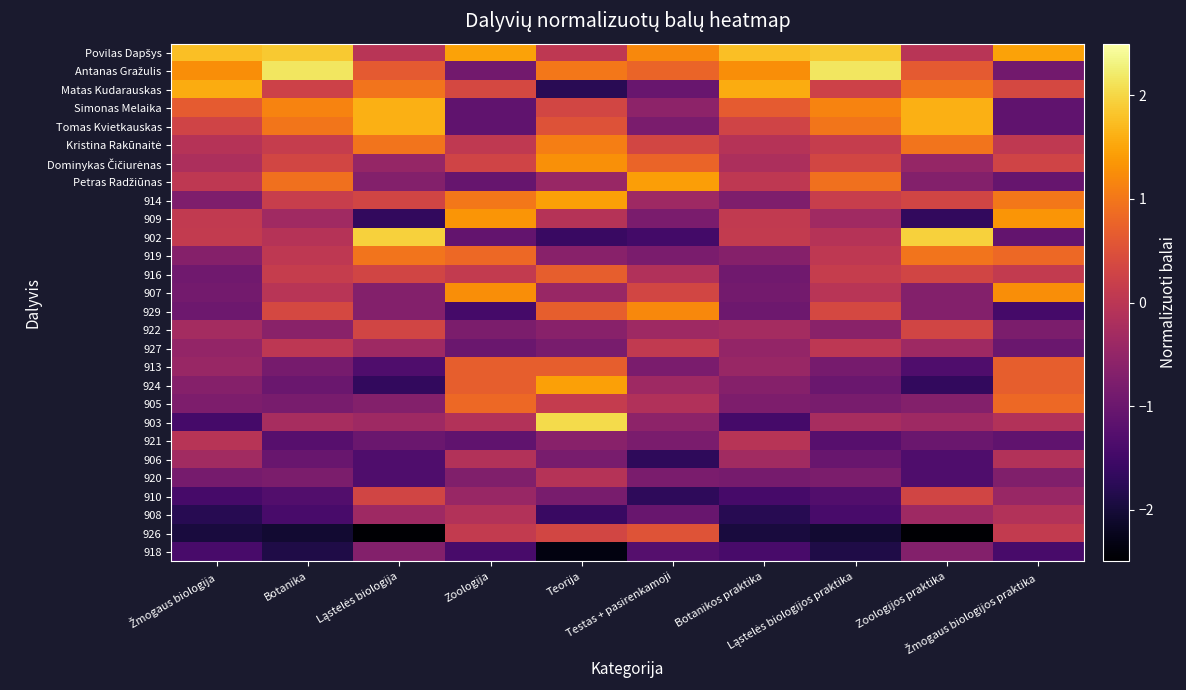

At which category is the sum across all series the highest?

Teorija